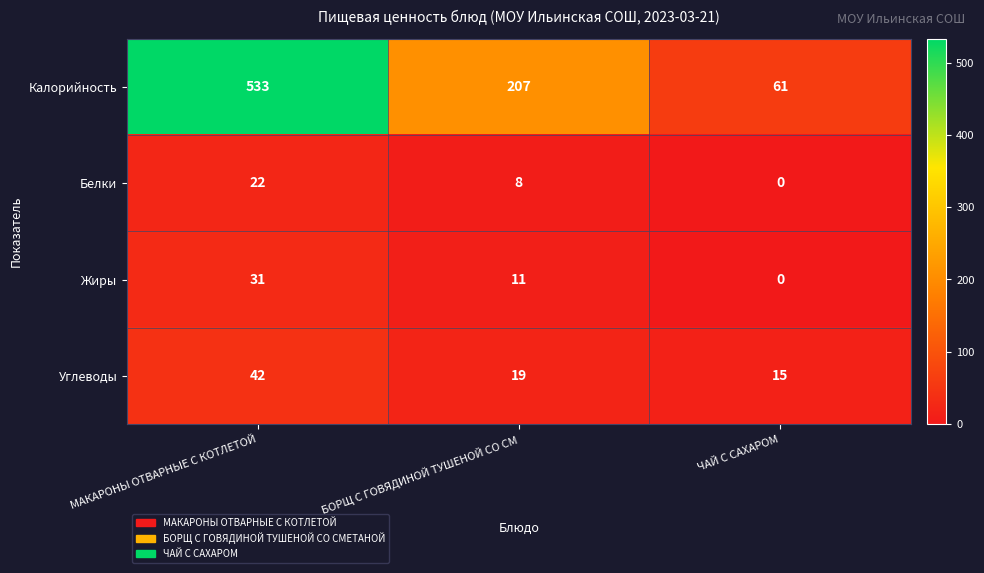

Count the number of data series in this chart.

4